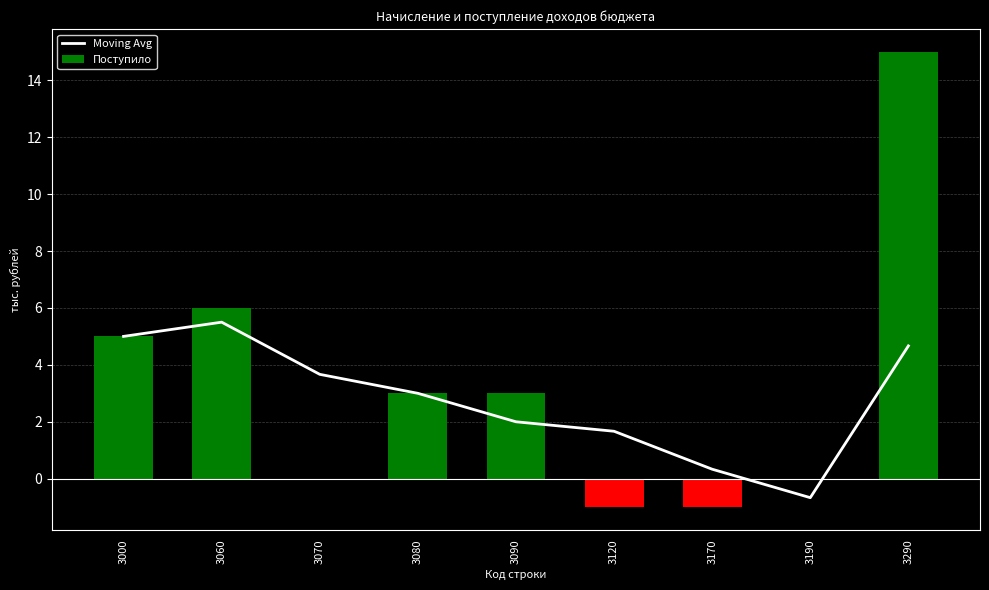

At which category is the sum across all series the highest?

3290